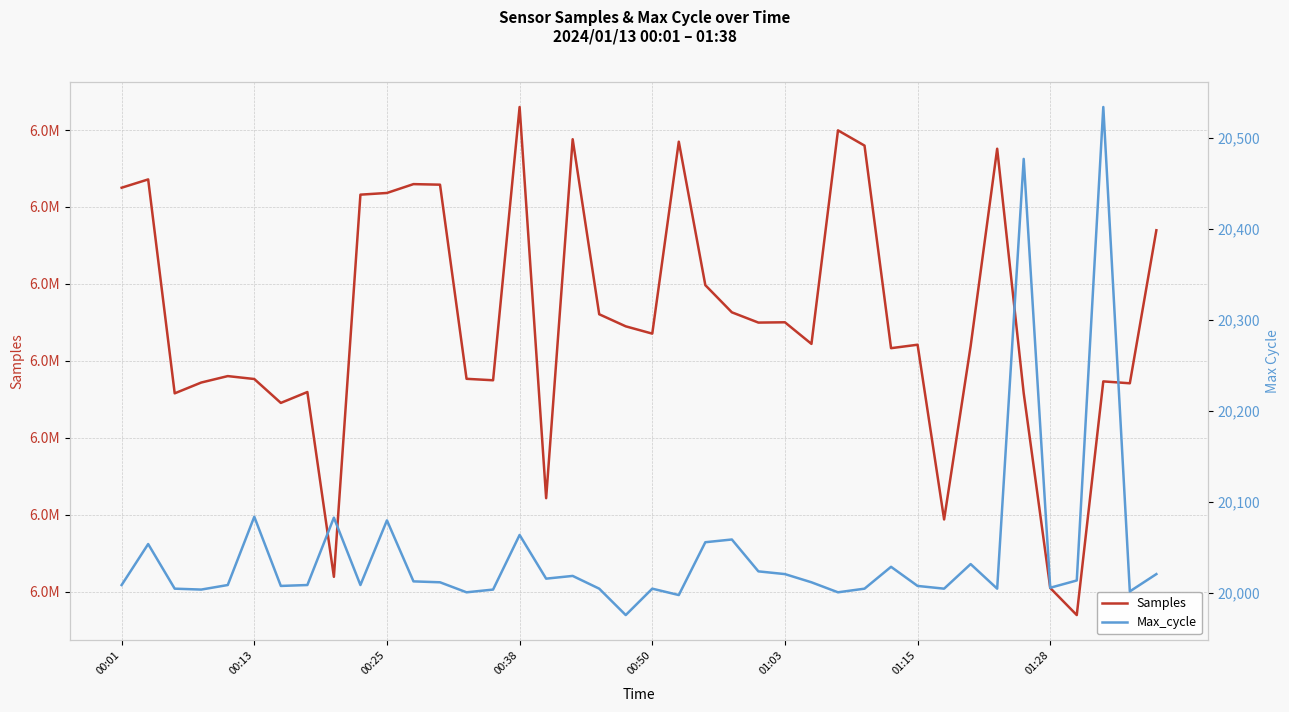

What is the minimum value for Samples?

6136954